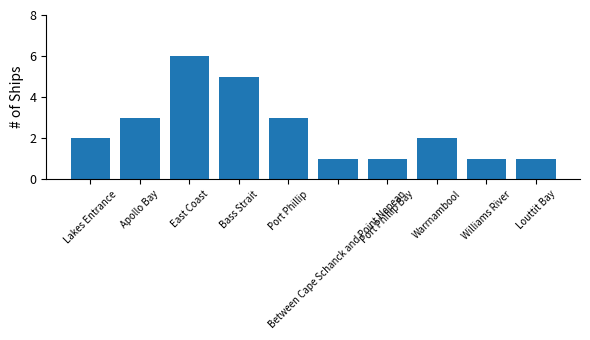

How many categories are shown in the chart?

10